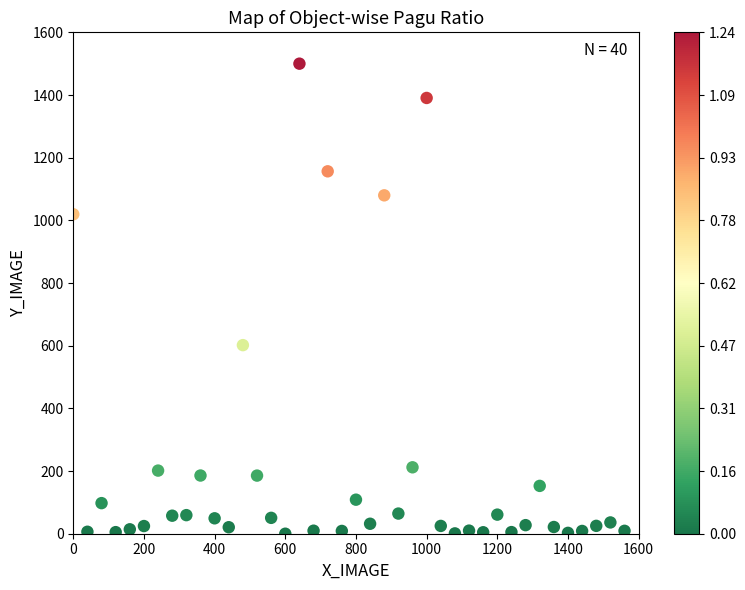

What Y value in the scatter plot is closest to 750?

601.8